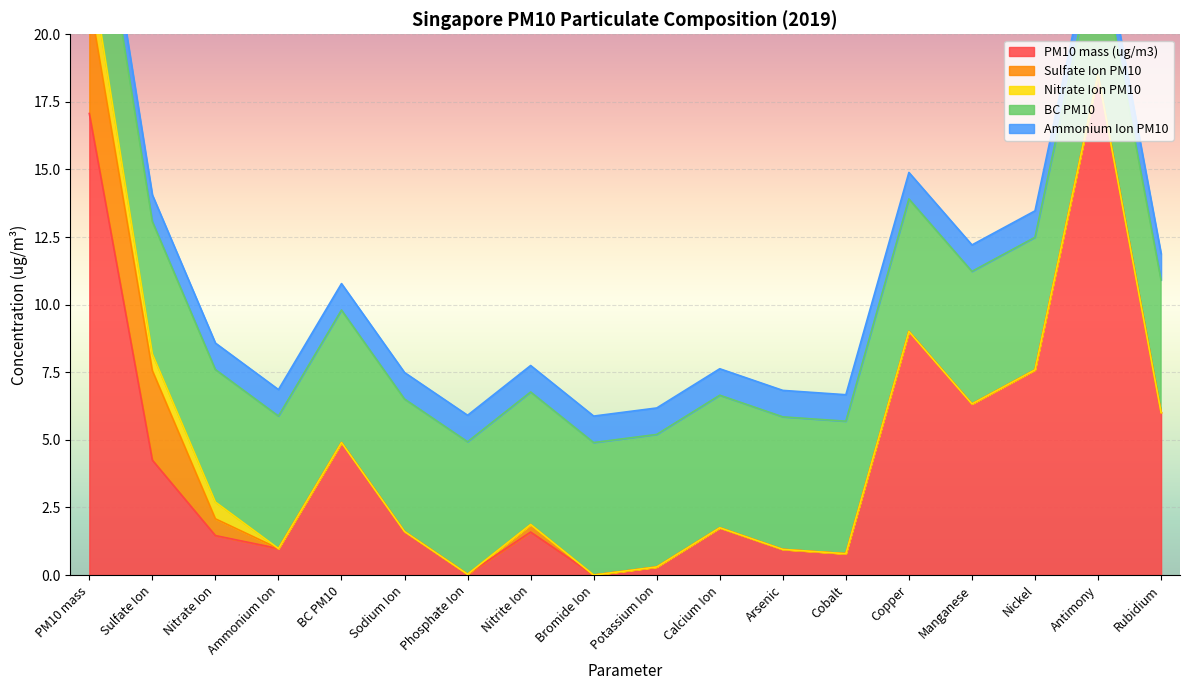

What is the highest value of the Ammonium Ion PM10 series?

1.0